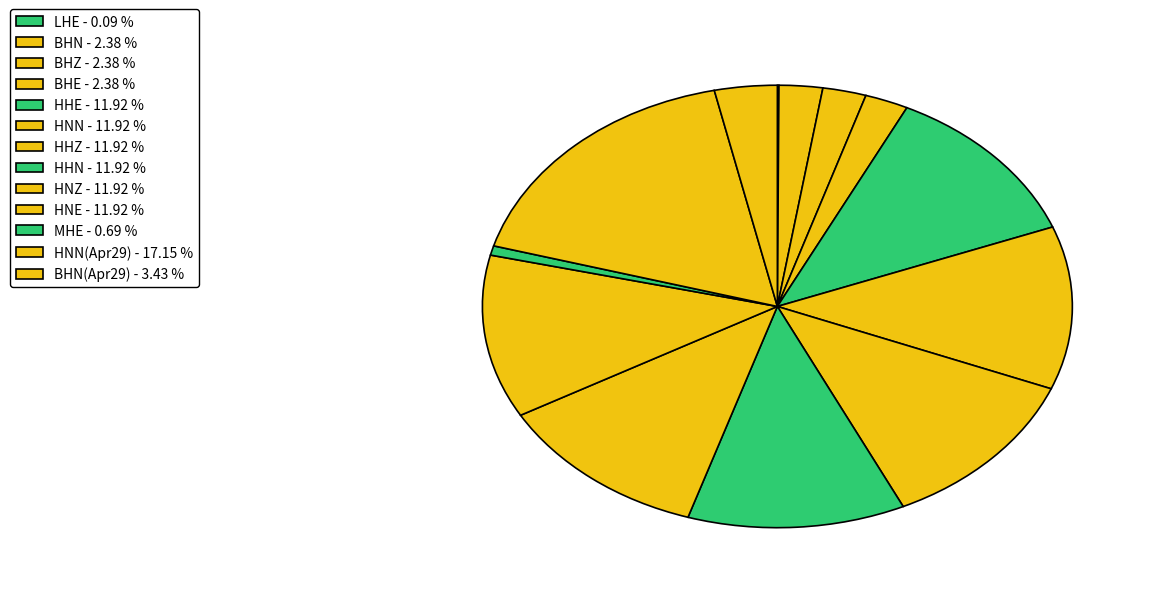

Which slice is the smallest?

LHE